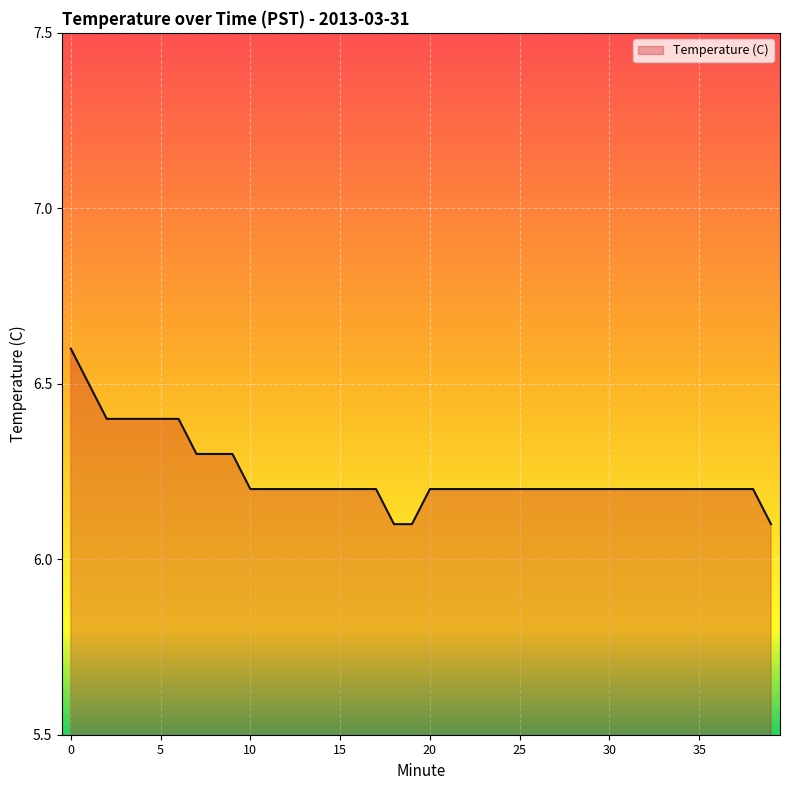

Reading left to right, extract all data points from this chart.

6.6	6.5	6.4	6.4	6.4	6.4	6.4	6.3	6.3	6.3	6.2	6.2	6.2	6.2	6.2	6.2	6.2	6.2	6.1	6.1	6.2	6.2	6.2	6.2	6.2	6.2	6.2	6.2	6.2	6.2	6.2	6.2	6.2	6.2	6.2	6.2	6.2	6.2	6.2	6.1